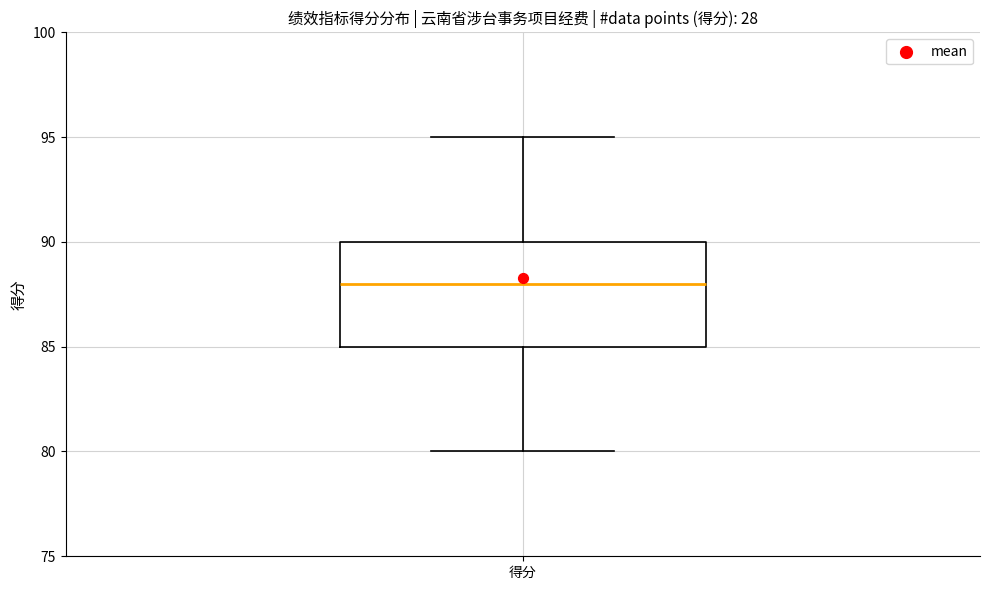

Read this box plot against the y-axis: the position of the median line, the range covered by the box, and the ends of both whiskers. The values are not printed on the chart, so give them approximately, as read against the axis.

median 88, box 85 to 90, whiskers 80 to 95